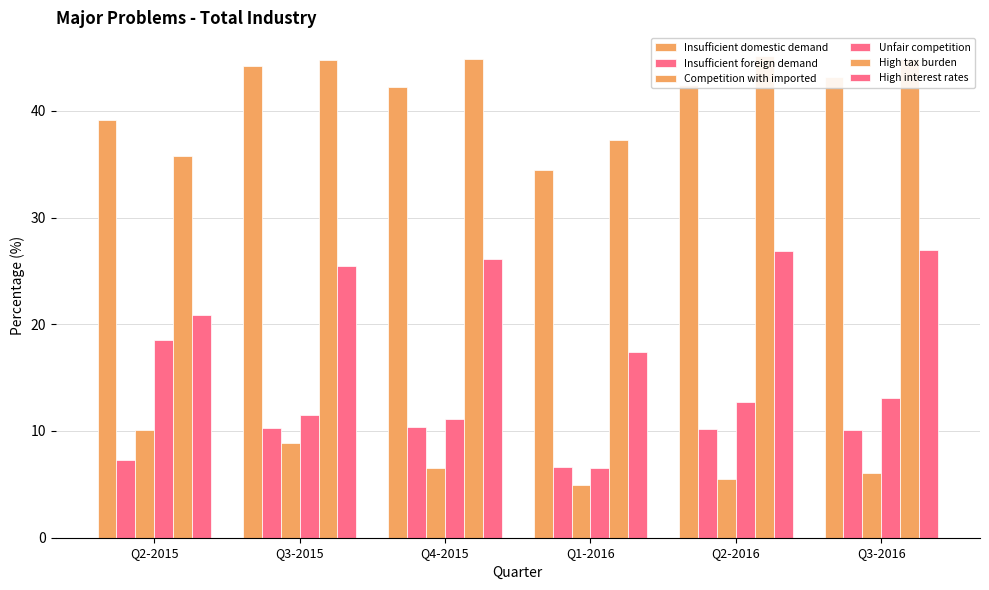

Are the bars grouped side by side (vs. stacked)?

Yes